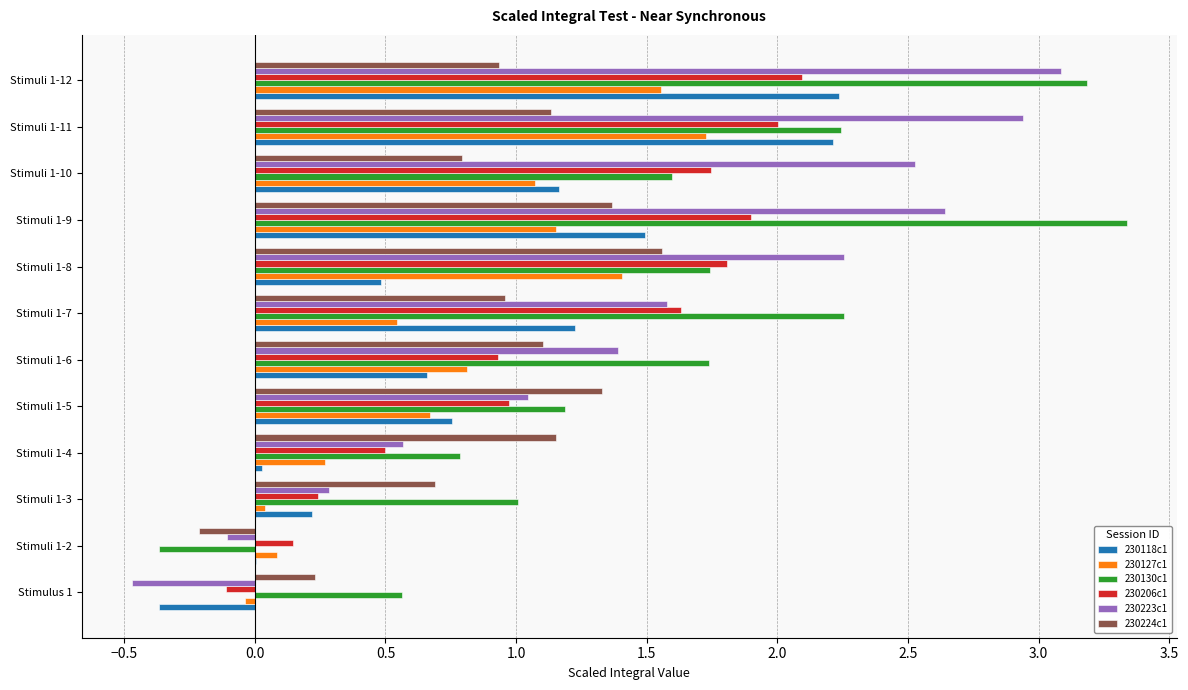

Is the value of 230130c1 at Stimuli 1-4 greater than the value of 230224c1 at Stimuli 1-8?

No